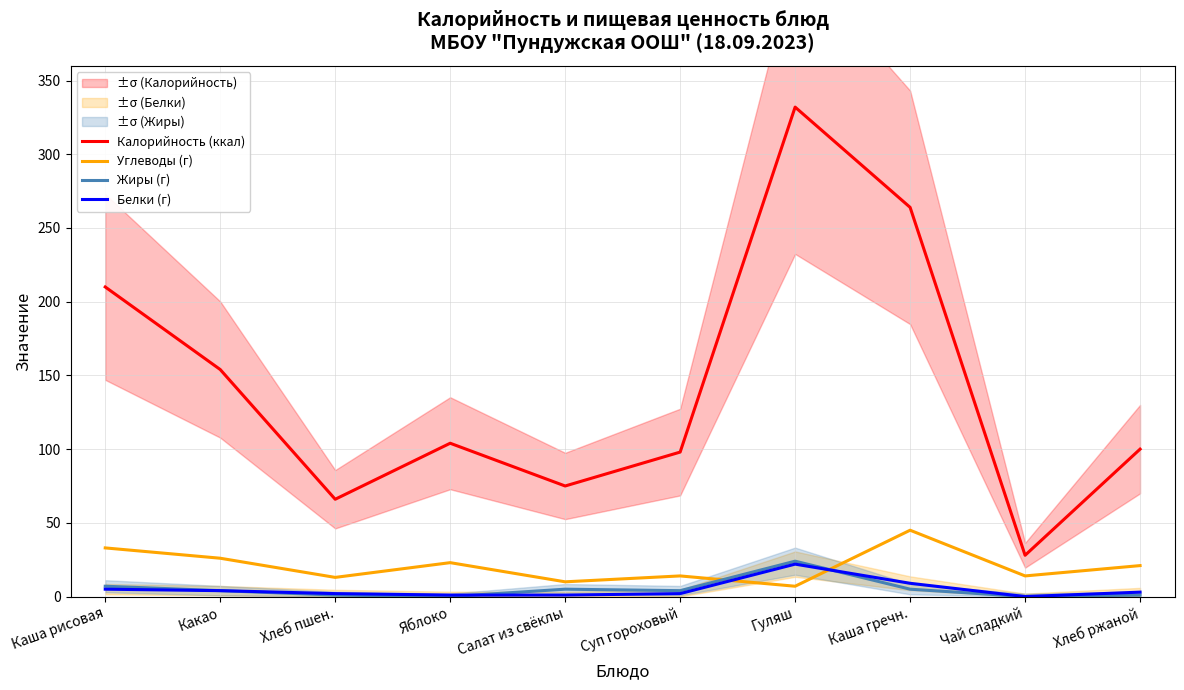

Reading left to right, list all the values displayed in this chart.

Калорийность (ккал): Каша рисовая=210	Какао=154	Хлеб пшен.=66	Яблоко=104	Салат из свёклы=75	Суп гороховый=98	Гуляш=332	Каша гречн.=264	Чай сладкий=28	Хлеб ржаной=100
Углеводы (г): Каша рисовая=33	Какао=26	Хлеб пшен.=13	Яблоко=23	Салат из свёклы=10	Суп гороховый=14	Гуляш=7	Каша гречн.=45	Чай сладкий=14	Хлеб ржаной=21
Жиры (г): Каша рисовая=7	Какао=4	Хлеб пшен.=1	Яблоко=0	Салат из свёклы=5	Суп гороховый=4	Гуляш=24	Каша гречн.=5	Чай сладкий=0	Хлеб ржаной=1
Белки (г): Каша рисовая=5	Какао=4	Хлеб пшен.=2	Яблоко=1	Салат из свёклы=1	Суп гороховый=2	Гуляш=22	Каша гречн.=9	Чай сладкий=0	Хлеб ржаной=3